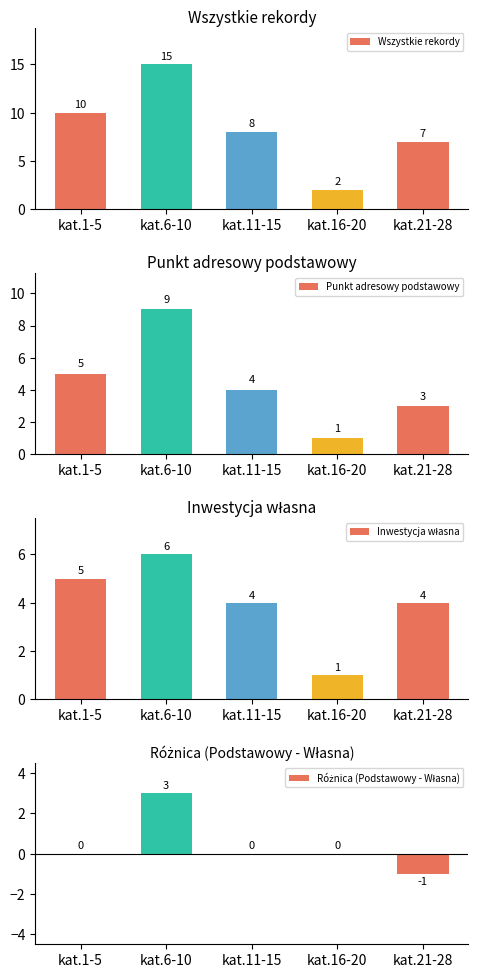

Rank the categories by Różnica (Podstawowy - Własna) value from highest to lowest.

kat.6-10, kat.1-5, kat.11-15, kat.16-20, kat.21-28